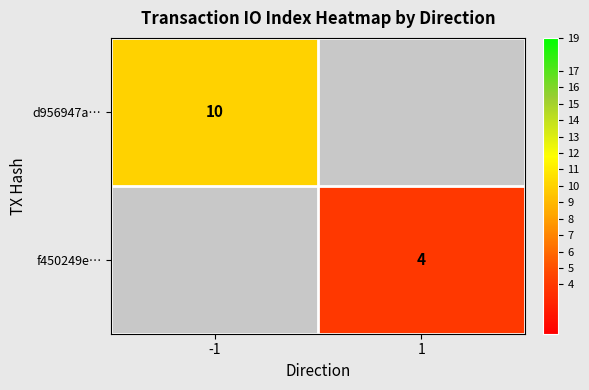

True or false: f450249e… has a value of 4 at 1.

True